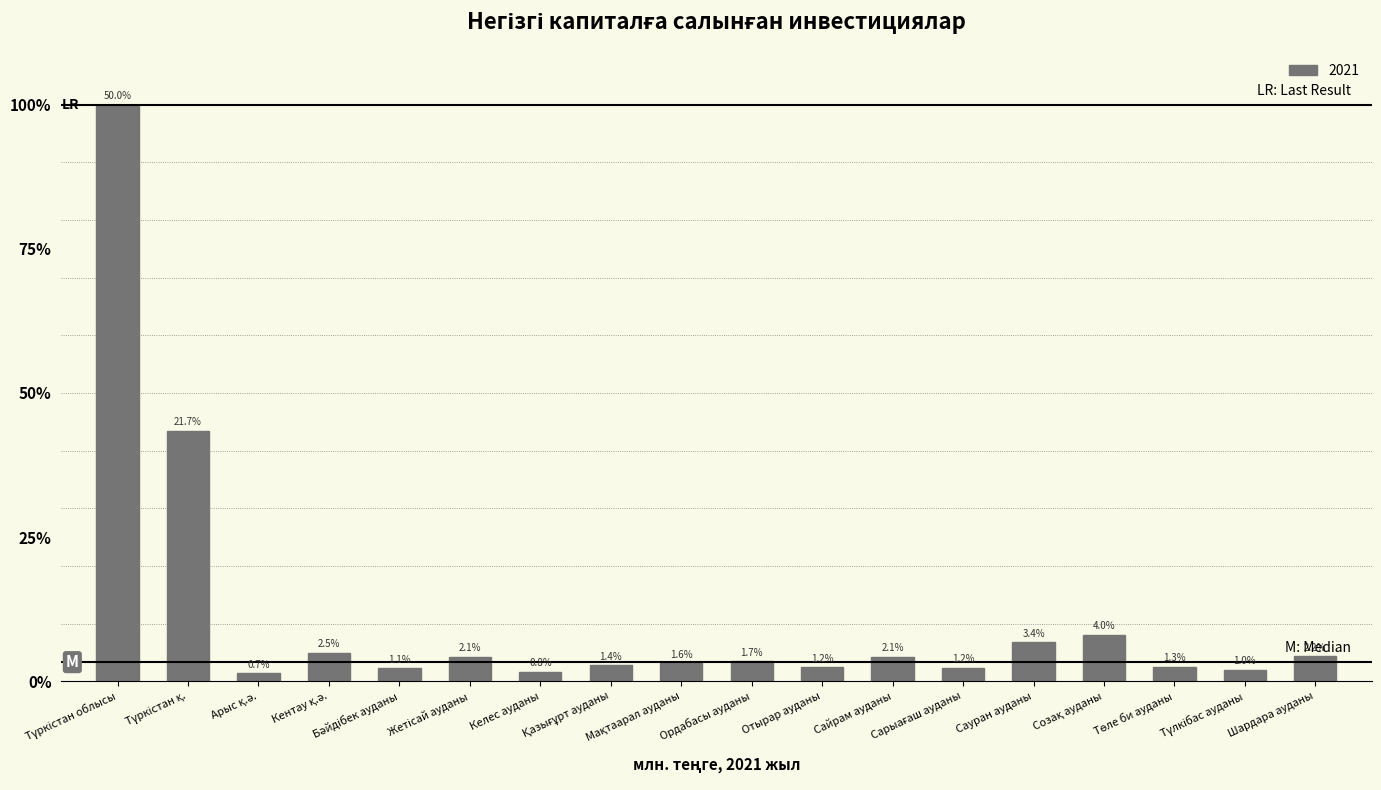

What is the label of the 12th bar from the right?

Келес ауданы